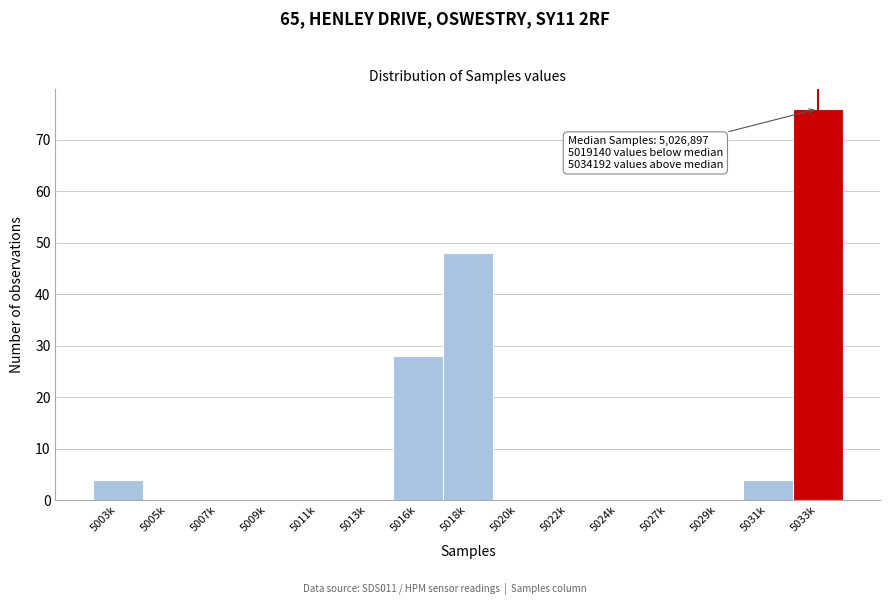

Reading left to right, what are all the values shown in this chart?

5003k=4	5005k=0	5007k=0	5009k=0	5011k=0	5013k=0	5016k=28	5018k=48	5020k=0	5022k=0	5024k=0	5027k=0	5029k=0	5031k=4	5033k=76